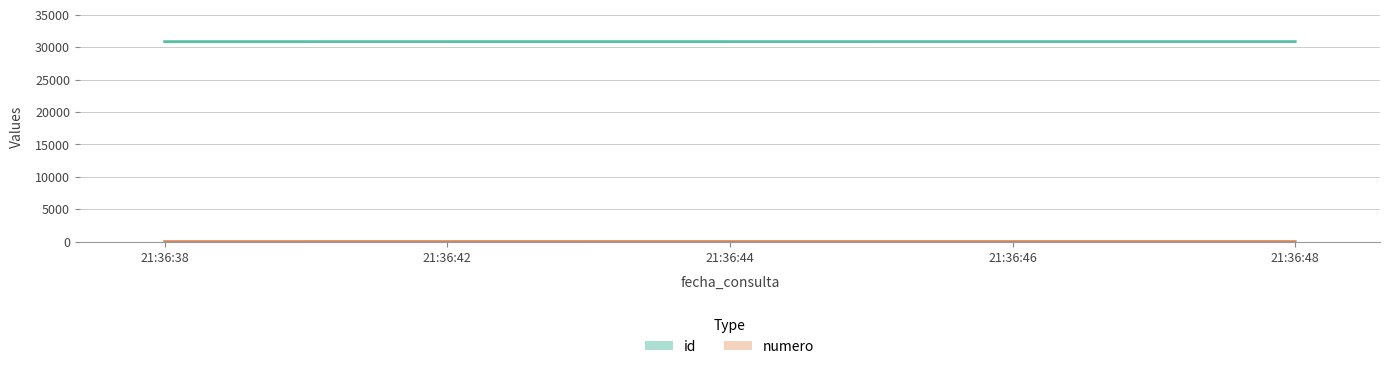

What is the value of the id point at the 1st from the left?

30851